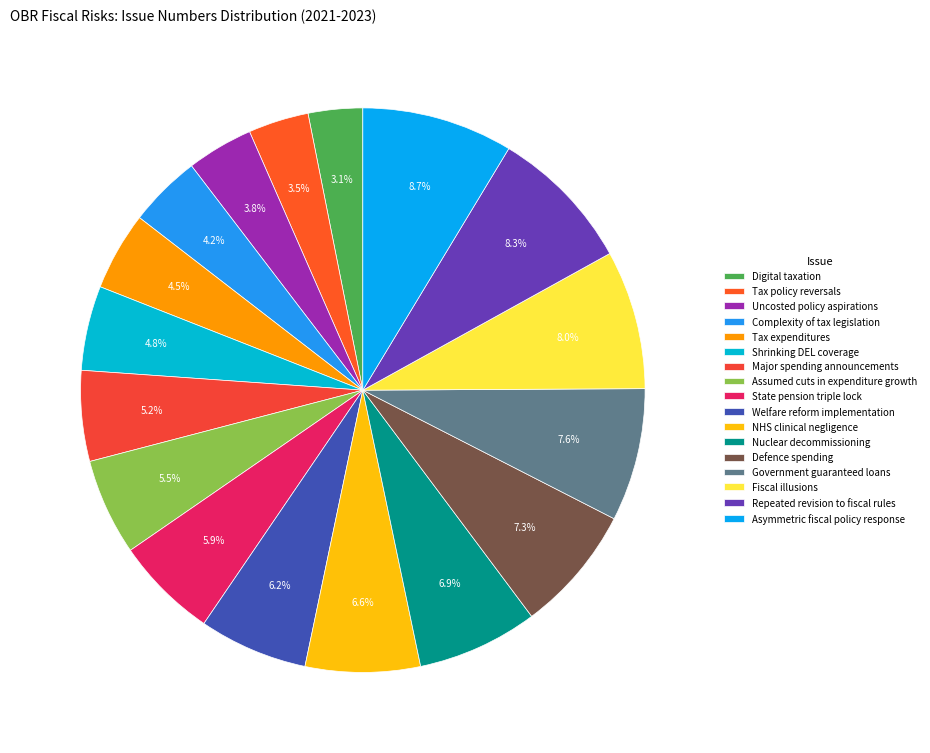

True or false: Digital taxation accounts for 1% of the total.

False